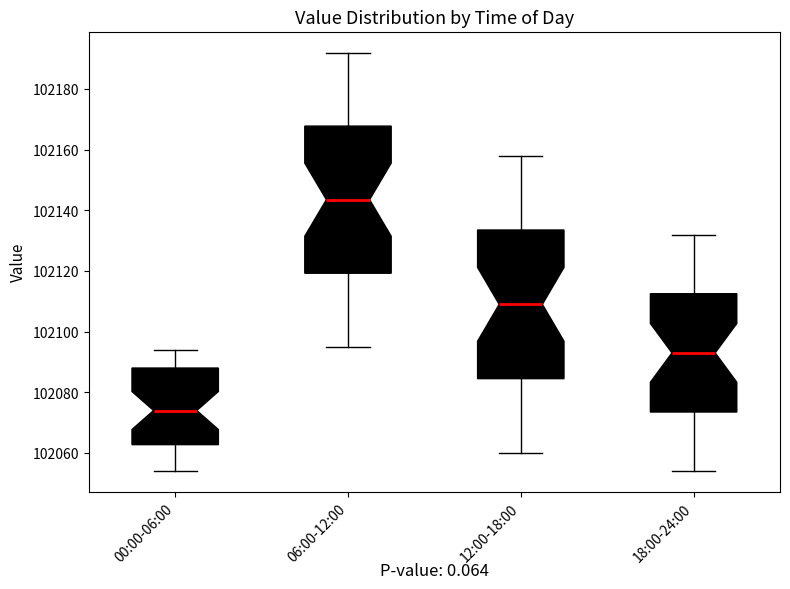

Which box's median line is the highest?

06:00-12:00